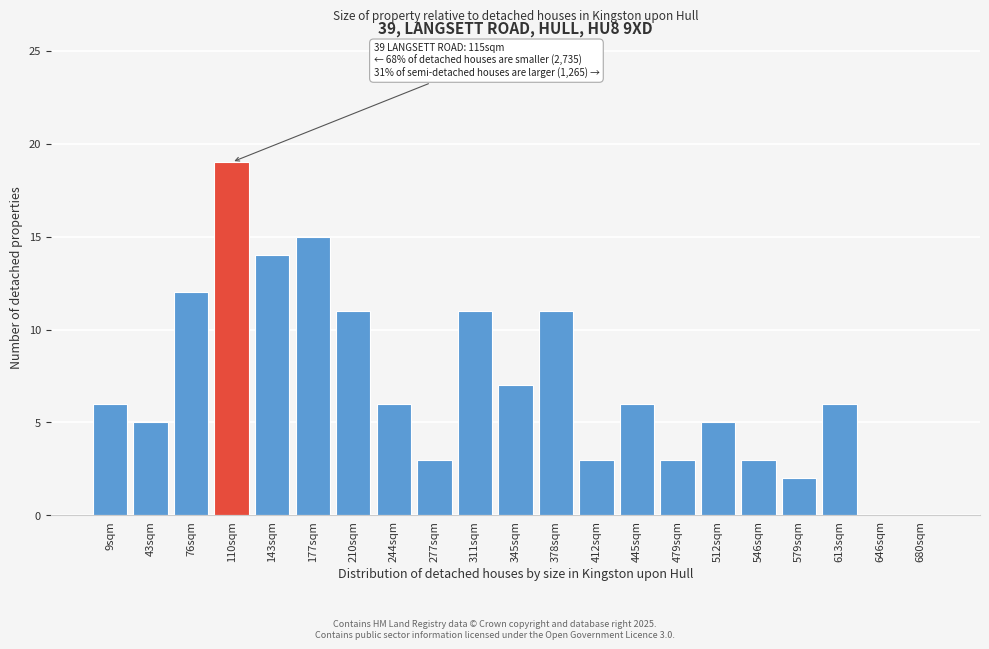

Reading left to right, what are all the values shown in this chart?

9sqm=6	43sqm=5	76sqm=12	110sqm=19	143sqm=14	177sqm=15	210sqm=11	244sqm=6	277sqm=3	311sqm=11	345sqm=7	378sqm=11	412sqm=3	445sqm=6	479sqm=3	512sqm=5	546sqm=3	579sqm=2	613sqm=6	646sqm=0	680sqm=0